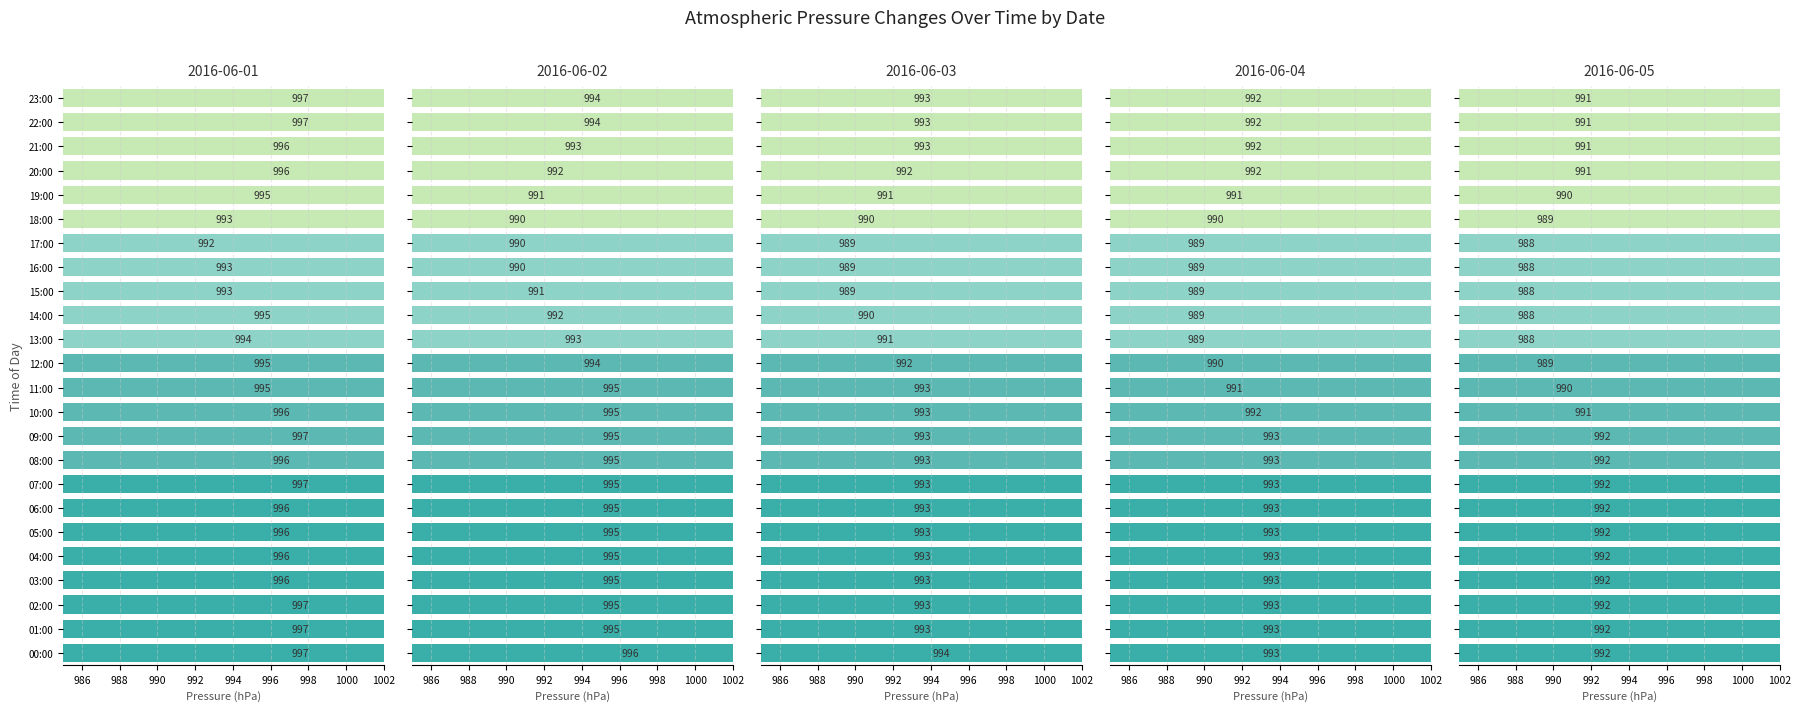

Reading left to right, transcribe all the data shown in this chart.

2016-06-01: 00:00=997	01:00=997	02:00=997	03:00=996	04:00=996	05:00=996	06:00=996	07:00=997	08:00=996	09:00=997	10:00=996	11:00=995	12:00=995	13:00=994	14:00=995	15:00=993	16:00=993	17:00=992	18:00=993	19:00=995	20:00=996	21:00=996	22:00=997	23:00=997
2016-06-02: 00:00=996	01:00=995	02:00=995	03:00=995	04:00=995	05:00=995	06:00=995	07:00=995	08:00=995	09:00=995	10:00=995	11:00=995	12:00=994	13:00=993	14:00=992	15:00=991	16:00=990	17:00=990	18:00=990	19:00=991	20:00=992	21:00=993	22:00=994	23:00=994
2016-06-03: 00:00=994	01:00=993	02:00=993	03:00=993	04:00=993	05:00=993	06:00=993	07:00=993	08:00=993	09:00=993	10:00=993	11:00=993	12:00=992	13:00=991	14:00=990	15:00=989	16:00=989	17:00=989	18:00=990	19:00=991	20:00=992	21:00=993	22:00=993	23:00=993
2016-06-04: 00:00=993	01:00=993	02:00=993	03:00=993	04:00=993	05:00=993	06:00=993	07:00=993	08:00=993	09:00=993	10:00=992	11:00=991	12:00=990	13:00=989	14:00=989	15:00=989	16:00=989	17:00=989	18:00=990	19:00=991	20:00=992	21:00=992	22:00=992	23:00=992
2016-06-05: 00:00=992	01:00=992	02:00=992	03:00=992	04:00=992	05:00=992	06:00=992	07:00=992	08:00=992	09:00=992	10:00=991	11:00=990	12:00=989	13:00=988	14:00=988	15:00=988	16:00=988	17:00=988	18:00=989	19:00=990	20:00=991	21:00=991	22:00=991	23:00=991